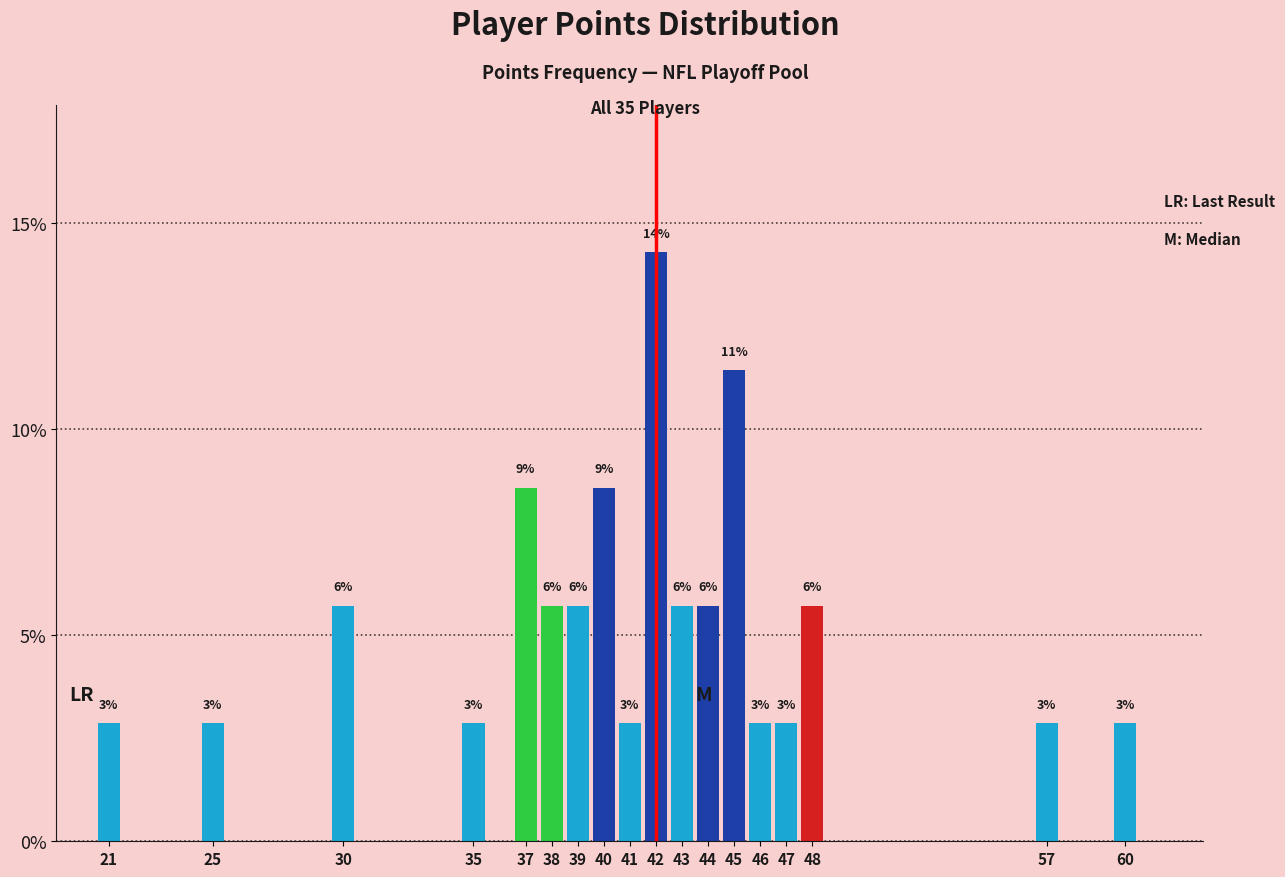

Are the bars horizontal?

No